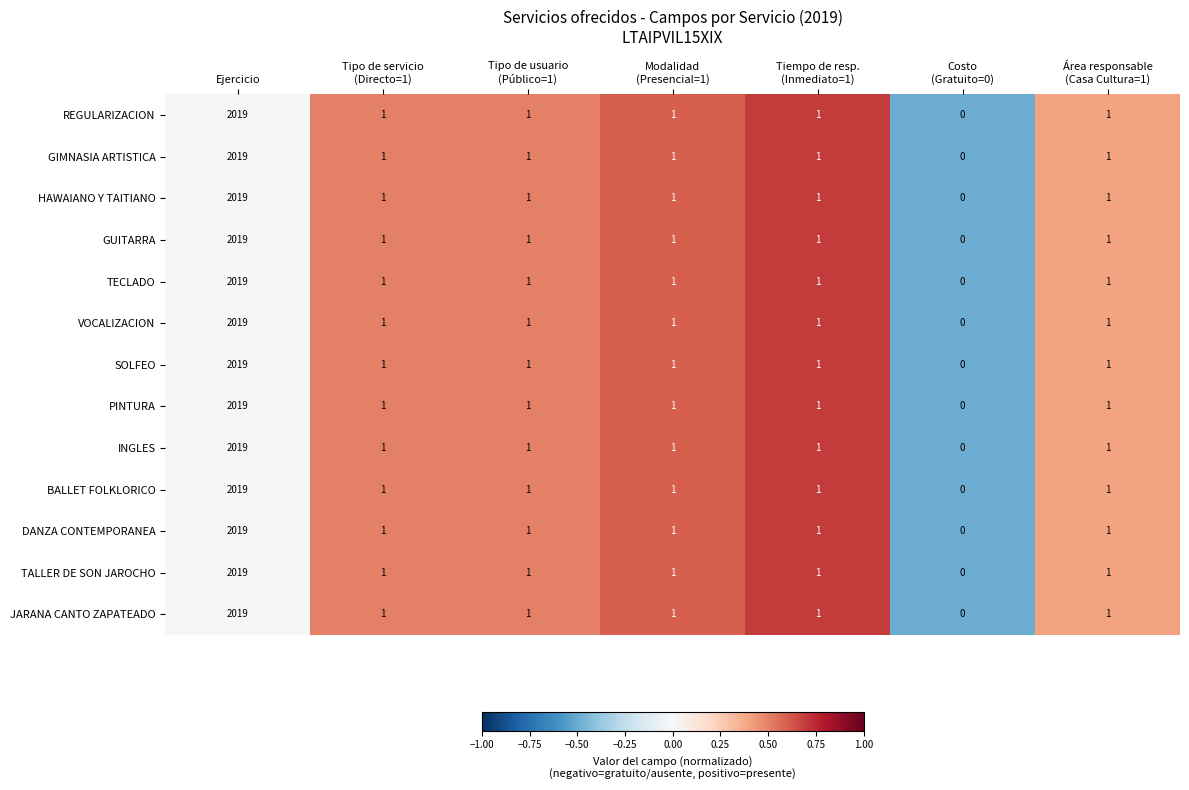

Where does the GUITARRA series first go above 1?

Ejercicio